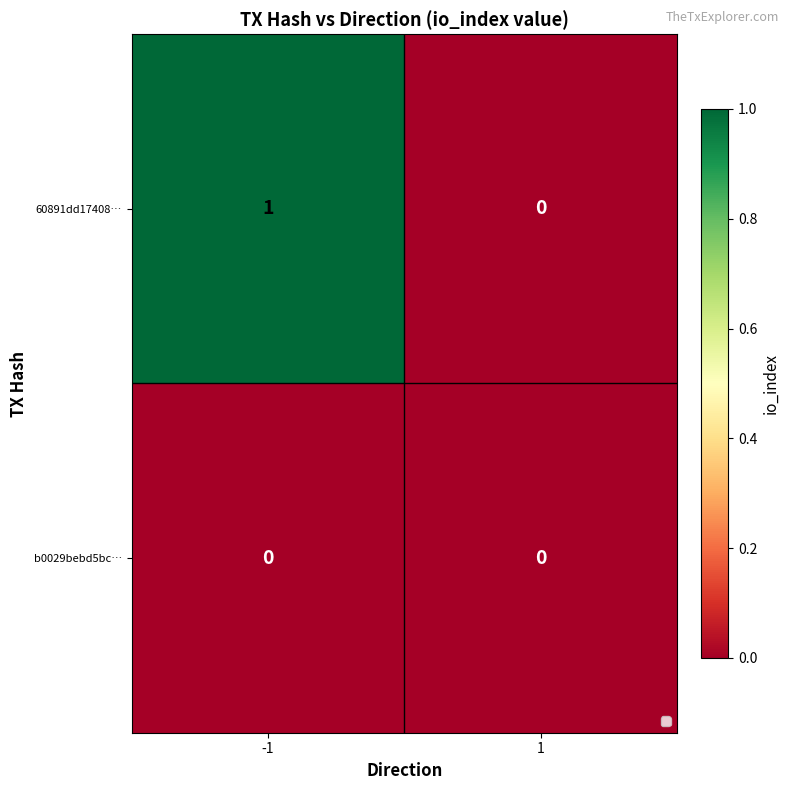

Which series has the widest spread of values?

60891dd17408…